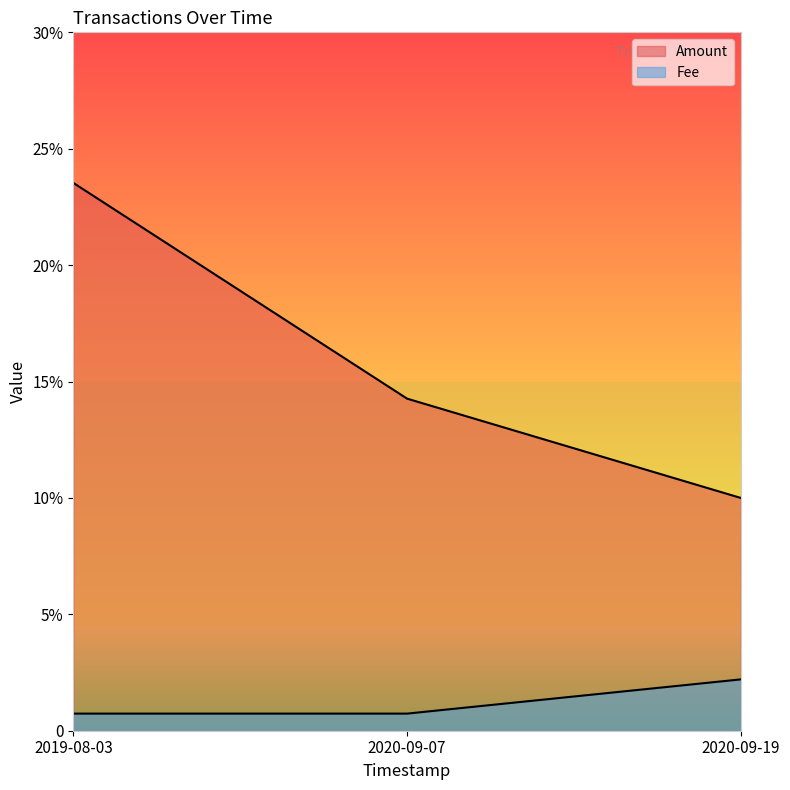

How many lines are shown in the chart?

2